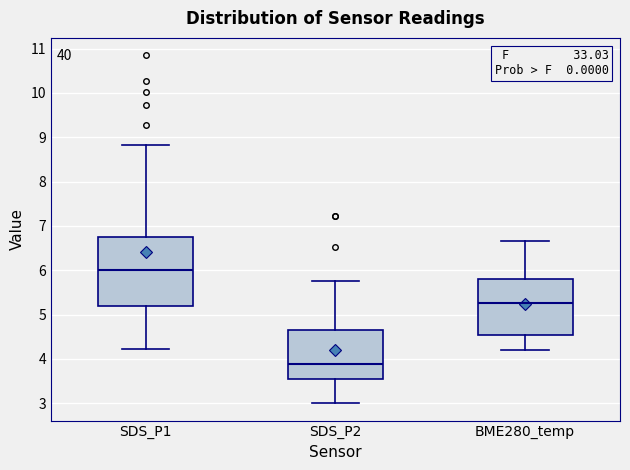

Where is the lower edge of the box for SDS_P2 on the y-axis? The values are not printed on the chart, so give them approximately, as read against the axis.

3.5